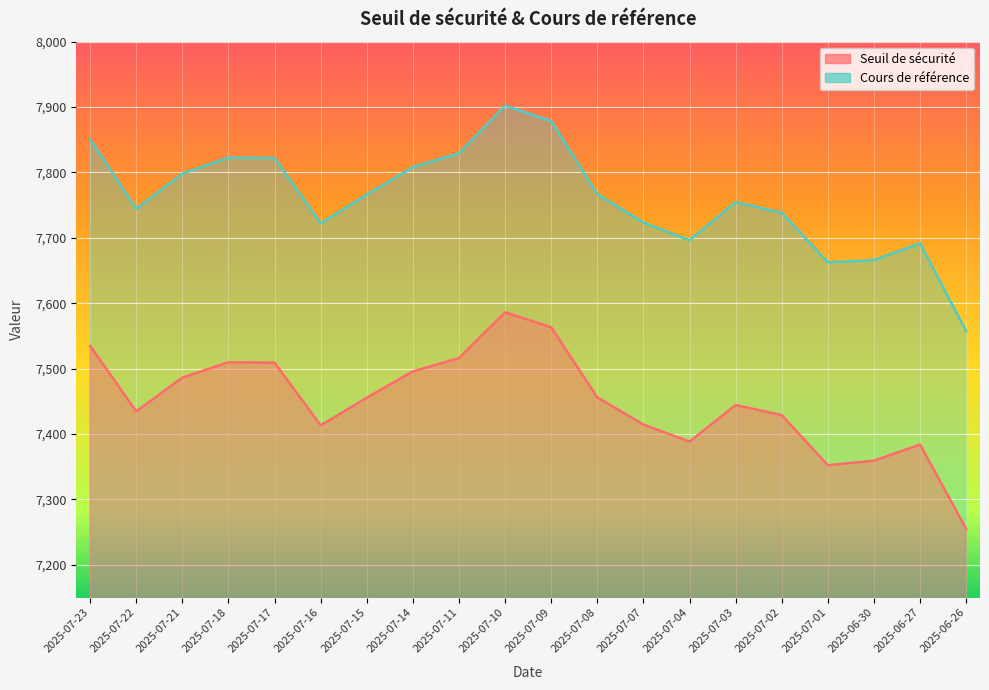

Reading right to left, transcribe all the data shown in this chart.

Seuil de sécurité: 2025-06-26=7255.0	2025-06-27=7383.9	2025-06-30=7359.3	2025-07-01=7352.3	2025-07-02=7428.9	2025-07-03=7444.4	2025-07-04=7388.4	2025-07-07=7414.5	2025-07-08=7456.0	2025-07-09=7563.3	2025-07-10=7586.2	2025-07-11=7516.1	2025-07-14=7495.8	2025-07-15=7455.6	2025-07-16=7413.2	2025-07-17=7509.1	2025-07-18=7509.8	2025-07-21=7486.3	2025-07-22=7434.6	2025-07-23=7534.8
Cours de référence: 2025-06-26=7557.3	2025-06-27=7691.6	2025-06-30=7665.9	2025-07-01=7662.6	2025-07-02=7738.4	2025-07-03=7754.6	2025-07-04=7696.3	2025-07-07=7723.5	2025-07-08=7766.7	2025-07-09=7878.5	2025-07-10=7902.2	2025-07-11=7829.3	2025-07-14=7808.2	2025-07-15=7766.2	2025-07-16=7722.1	2025-07-17=7822.0	2025-07-18=7822.7	2025-07-21=7798.2	2025-07-22=7744.4	2025-07-23=7850.4